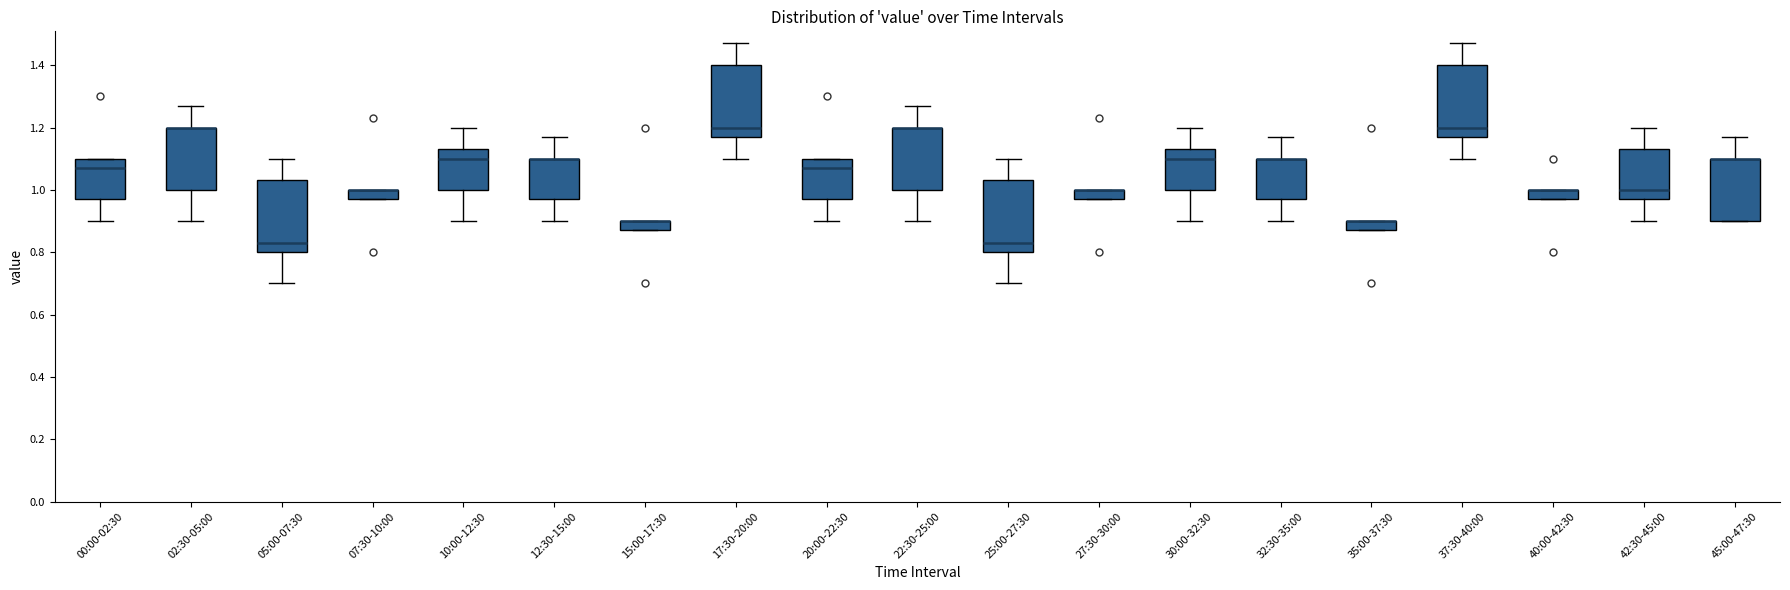

Where is the upper edge of the box for 27:30-30:00 on the y-axis? The values are not printed on the chart, so give them approximately, as read against the axis.

1.00